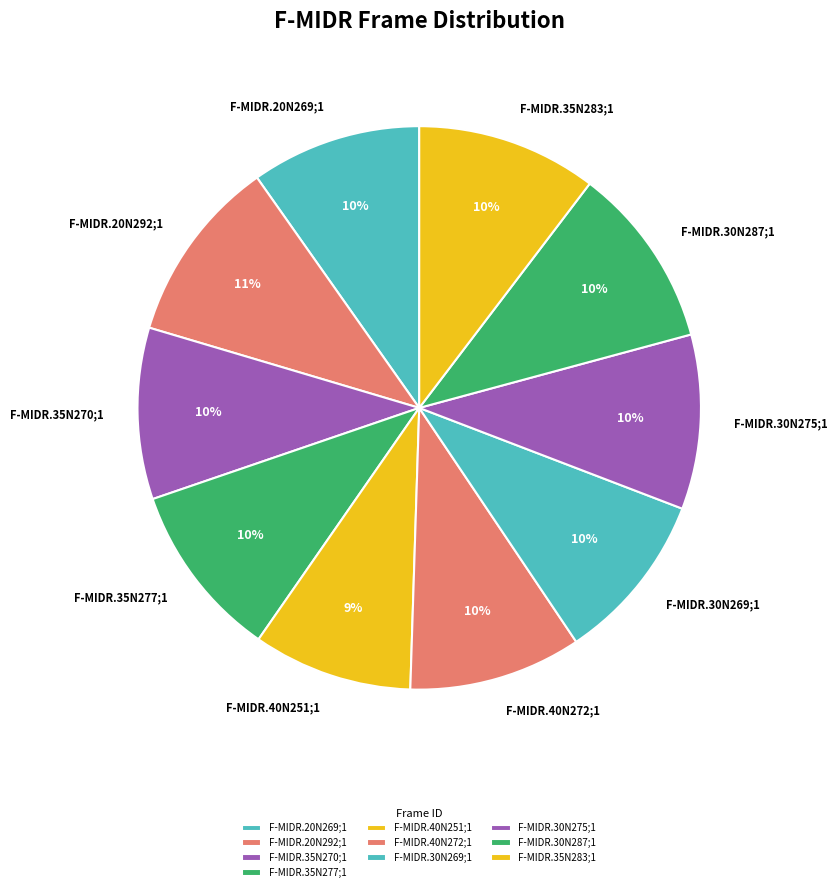

To the nearest percent, what is the average slice percentage?

10%